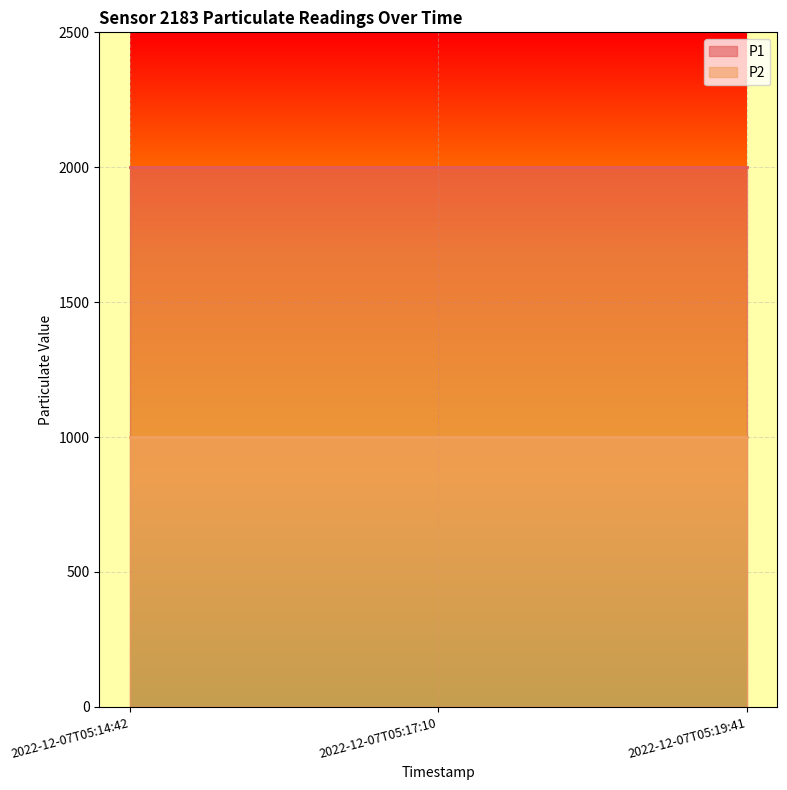

Does the chart display data point markers on the line(s)?

No